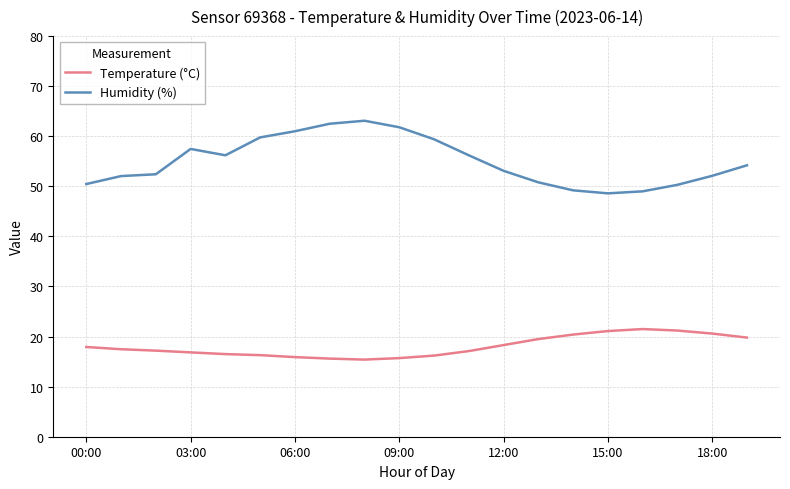

True or false: Temperature (°C) and Humidity (%) intersect in this chart.

False